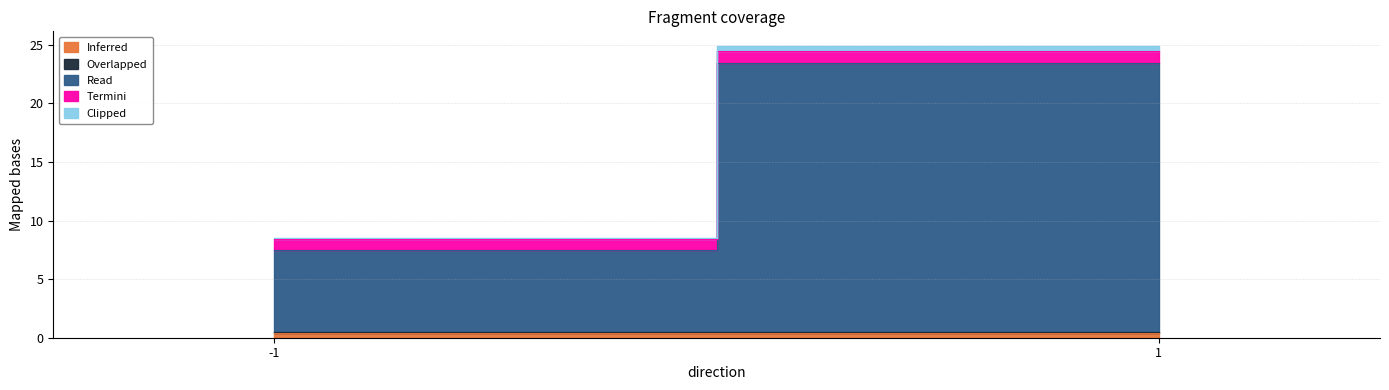

Which series changed the most between -1 and 1?

Read